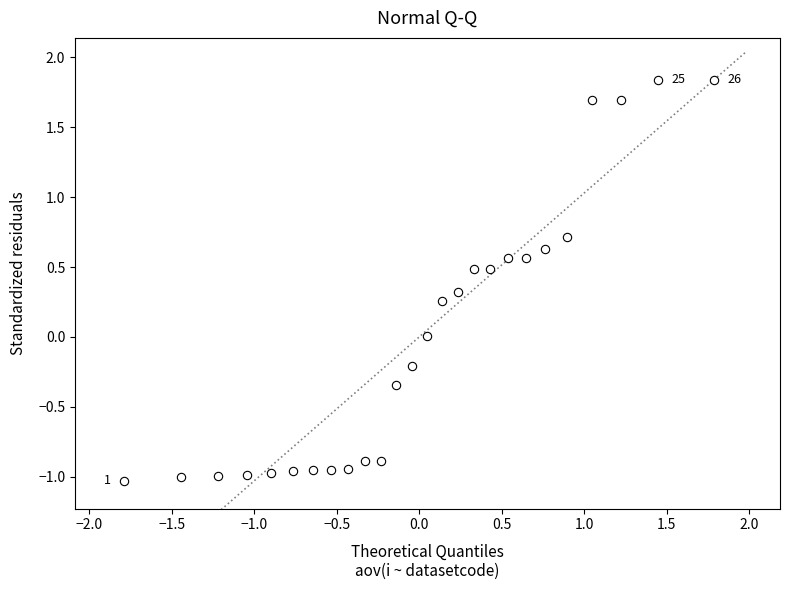

What is the range of X values (max minus min)?

3.6